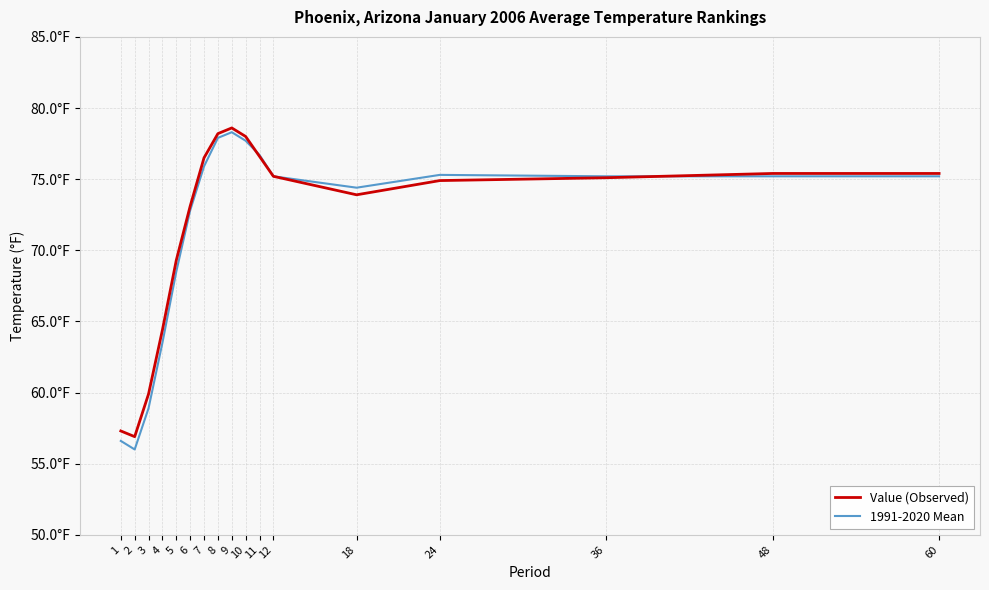

What are all the series names shown in the legend?

Value (Observed), 1991-2020 Mean